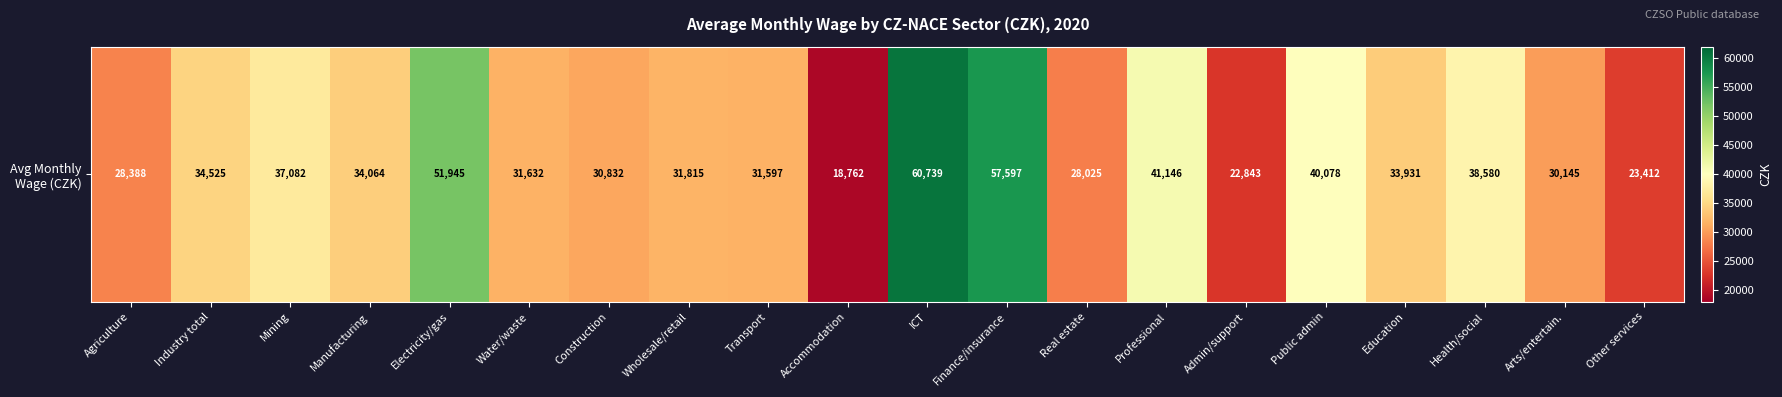

List the labels in order of value, smallest first.

Accommodation, Admin/support, Other services, Real estate, Agriculture, Arts/entertain., Construction, Transport, Water/waste, Wholesale/retail, Education, Manufacturing, Industry total, Mining, Health/social, Public admin, Professional, Electricity/gas, Finance/insurance, ICT